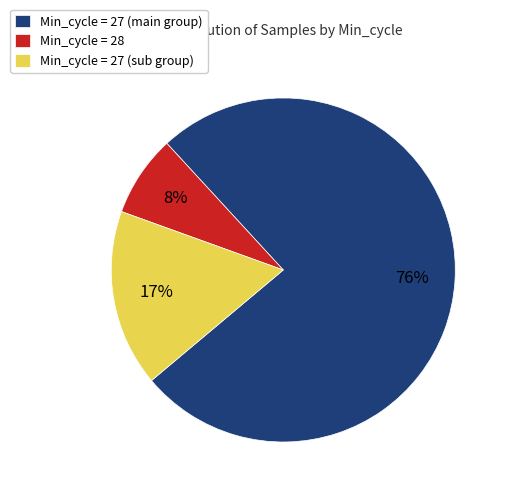

To the nearest percent, what is the average slice percentage?

33%